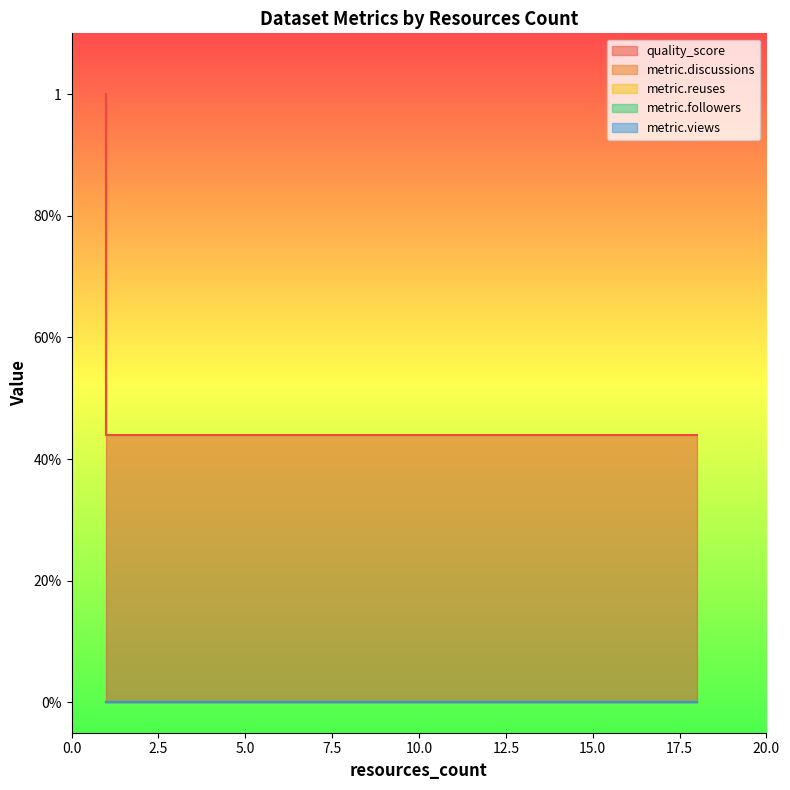

True or false: metric.followers and metric.reuses cross at least once.

False